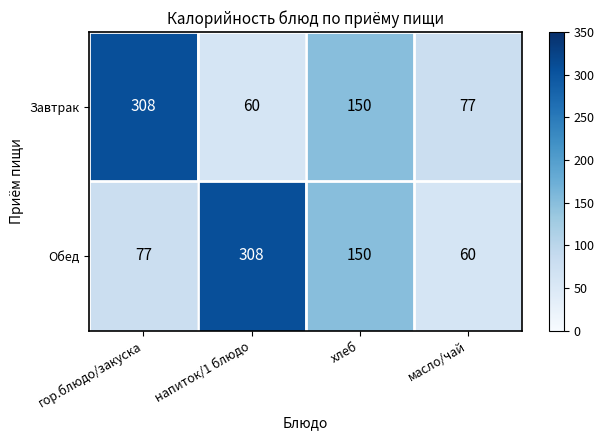

The Завтрак series shows 150 at хлеб. True or false?

True